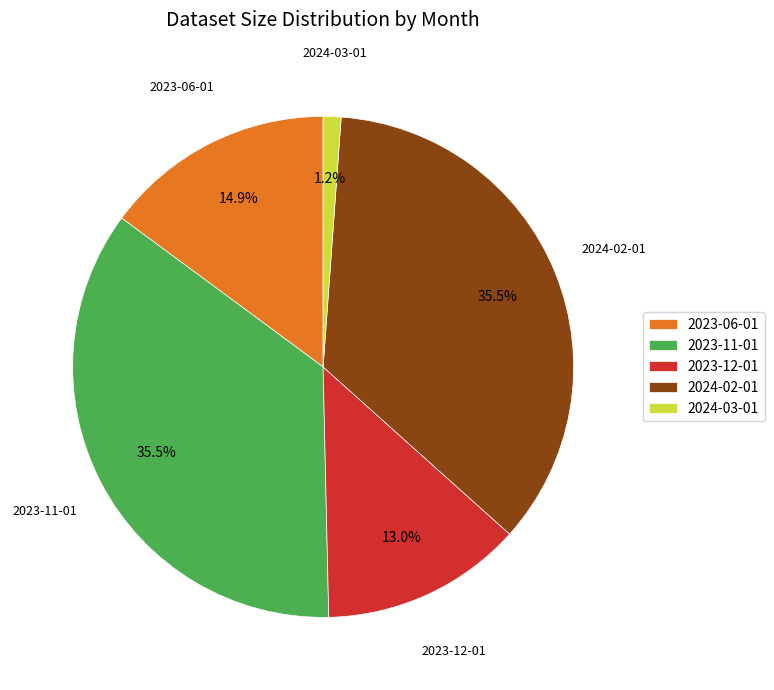

Does 2024-03-01 account for over 50% of the chart?

No